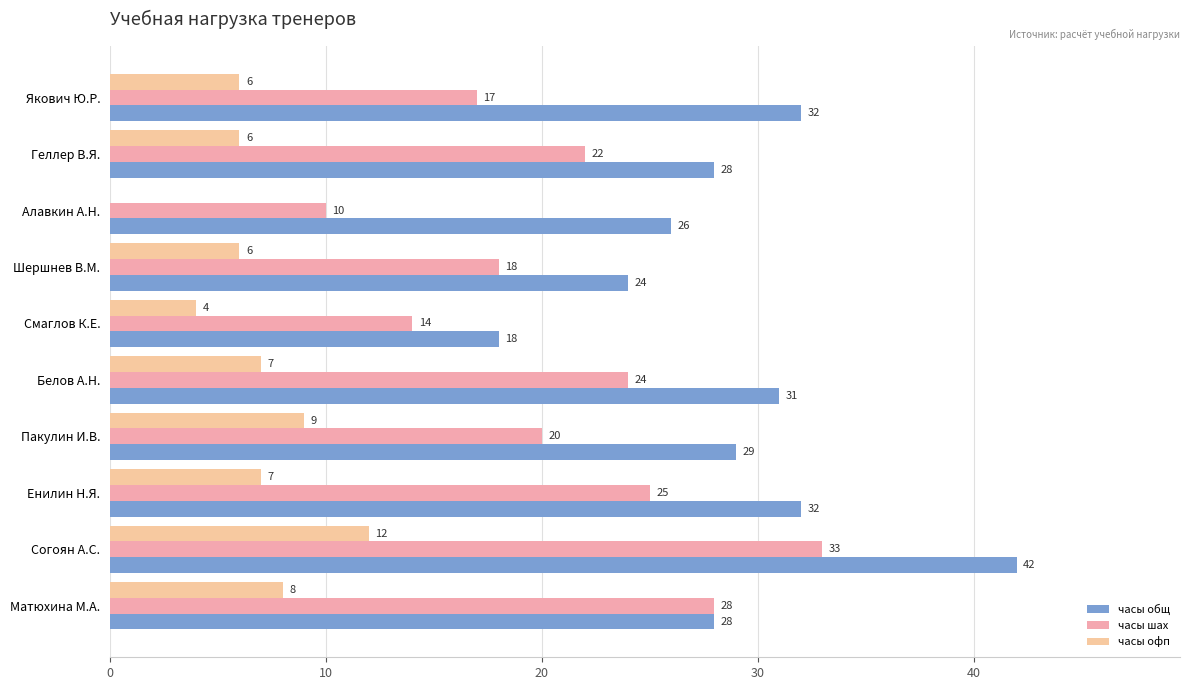

How many positive values does the часы офп series have?

9